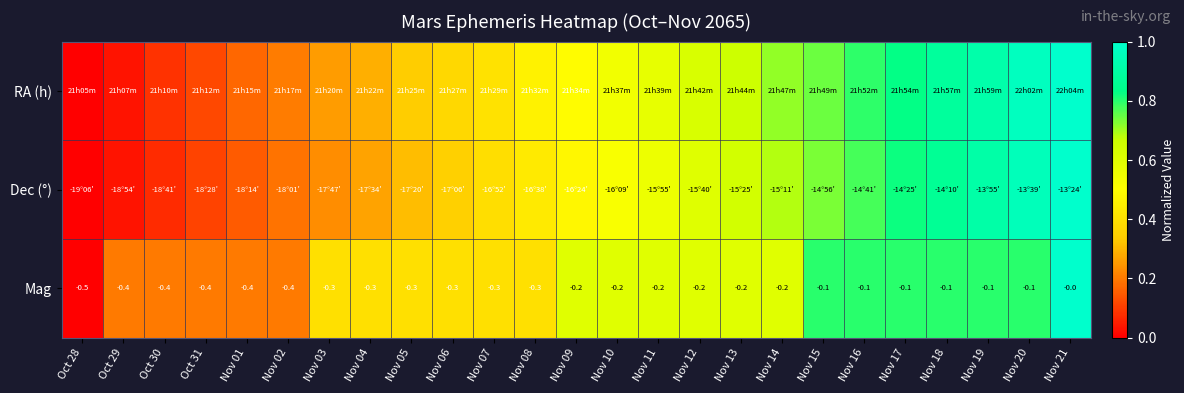

What is the total value across all series at Nov 03?

0.9